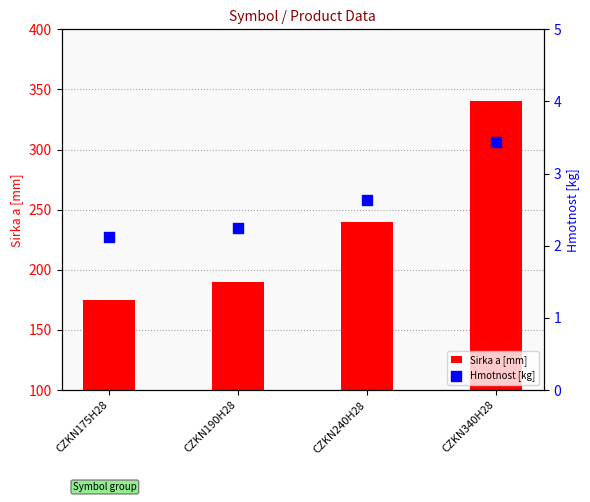

Which series has the largest total across all categories?

Sirka a [mm]